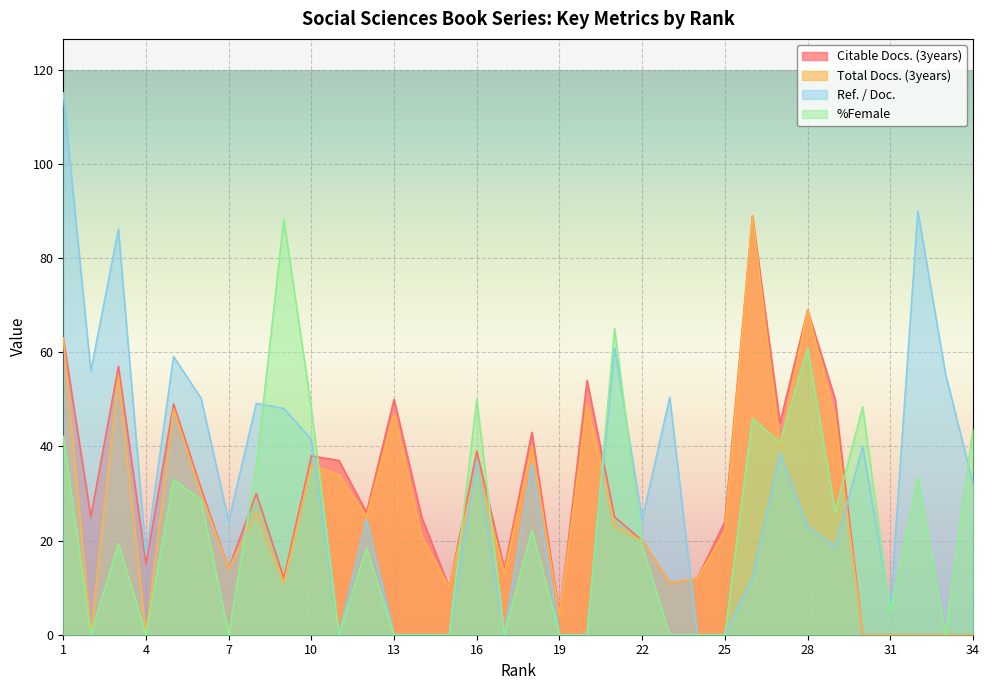

Count the number of categories in the chart.

34